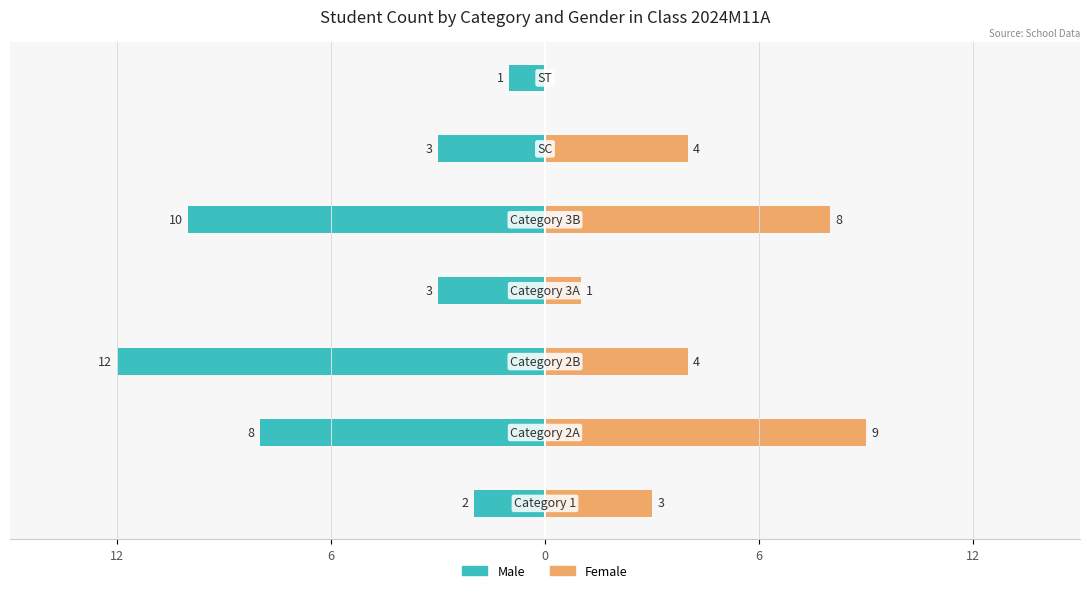

Is the value of Male at 6 greater than the value of Female at 6?

No